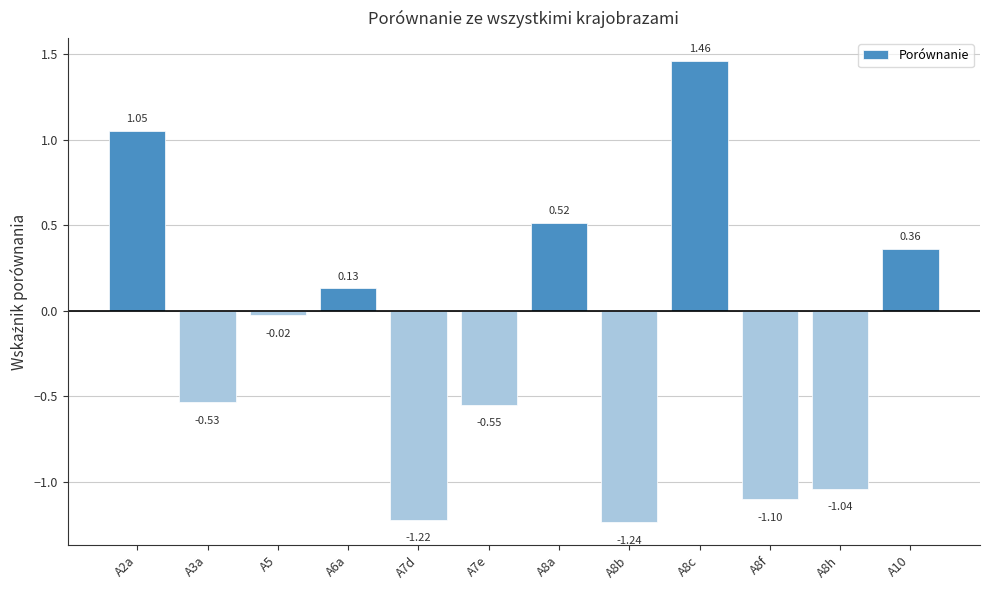

What position from the left is A8a?

7